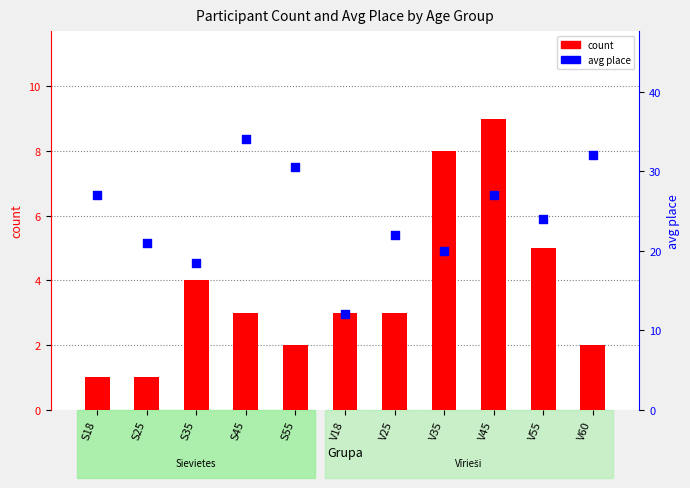

What is the total value across all series at V45?

36.0